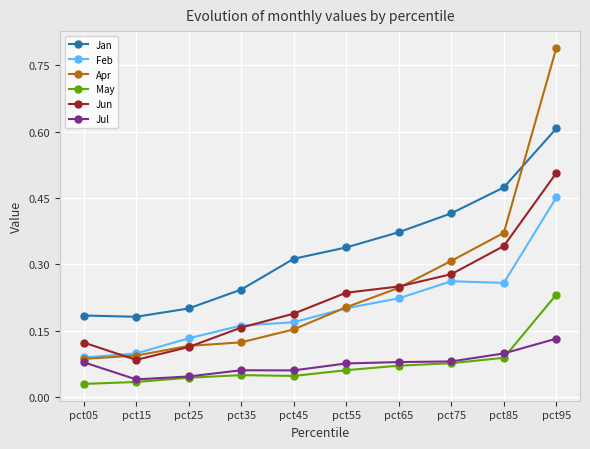

Which label corresponds to the largest value in the chart?

pct95